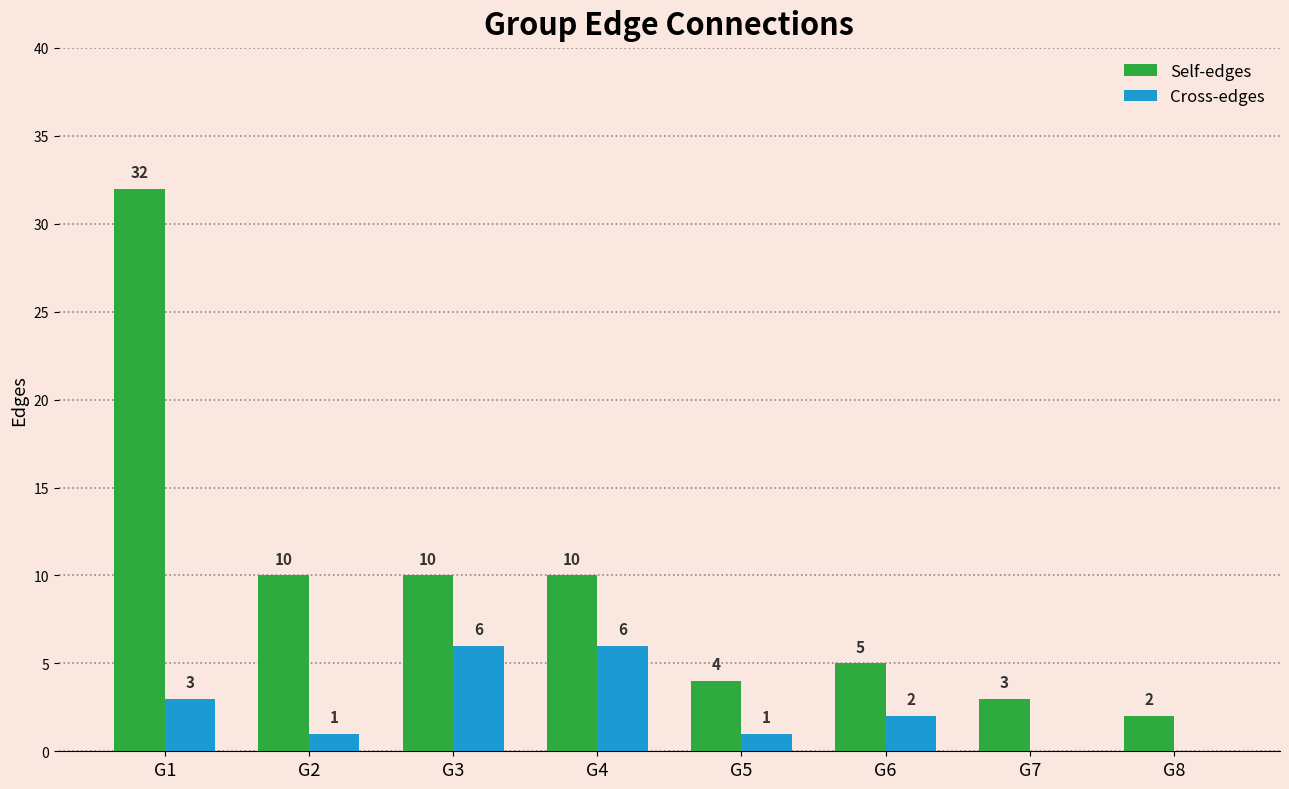

Reading right to left, transcribe all the data shown in this chart.

Self-edges: 2	3	5	4	10	10	10	32
Cross-edges: 0	0	2	1	6	6	1	3